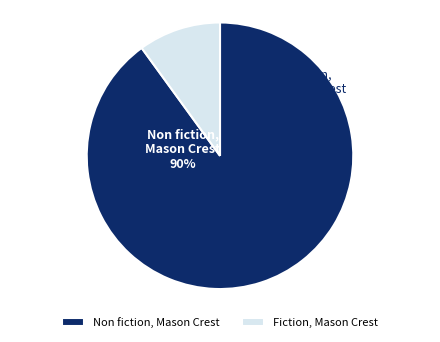

Rank the categories by value from lowest to highest.

Fiction, Mason Crest, Non fiction, Mason Crest